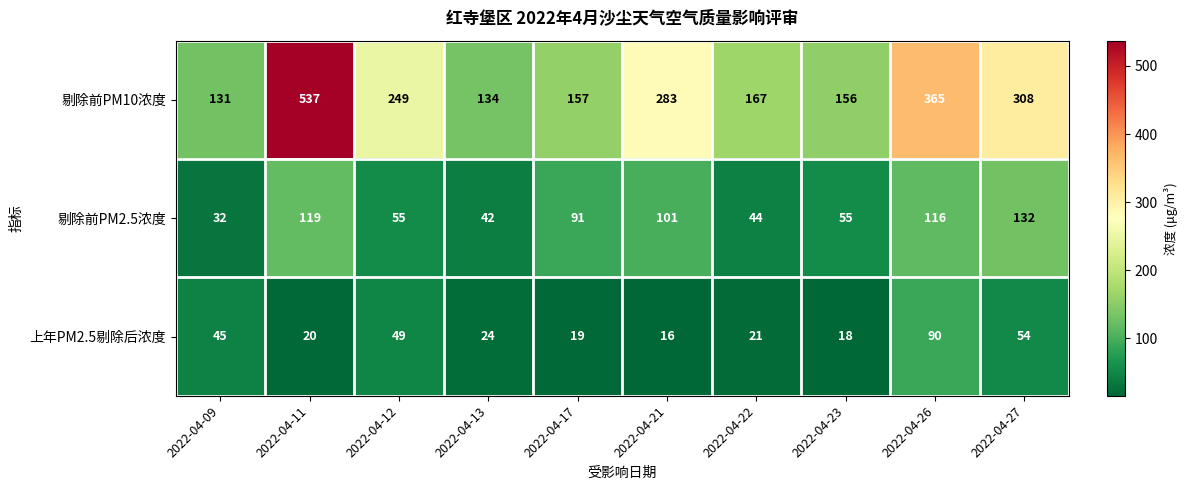

At which label does 剔除前PM10浓度 first exceed 249?

2022-04-11